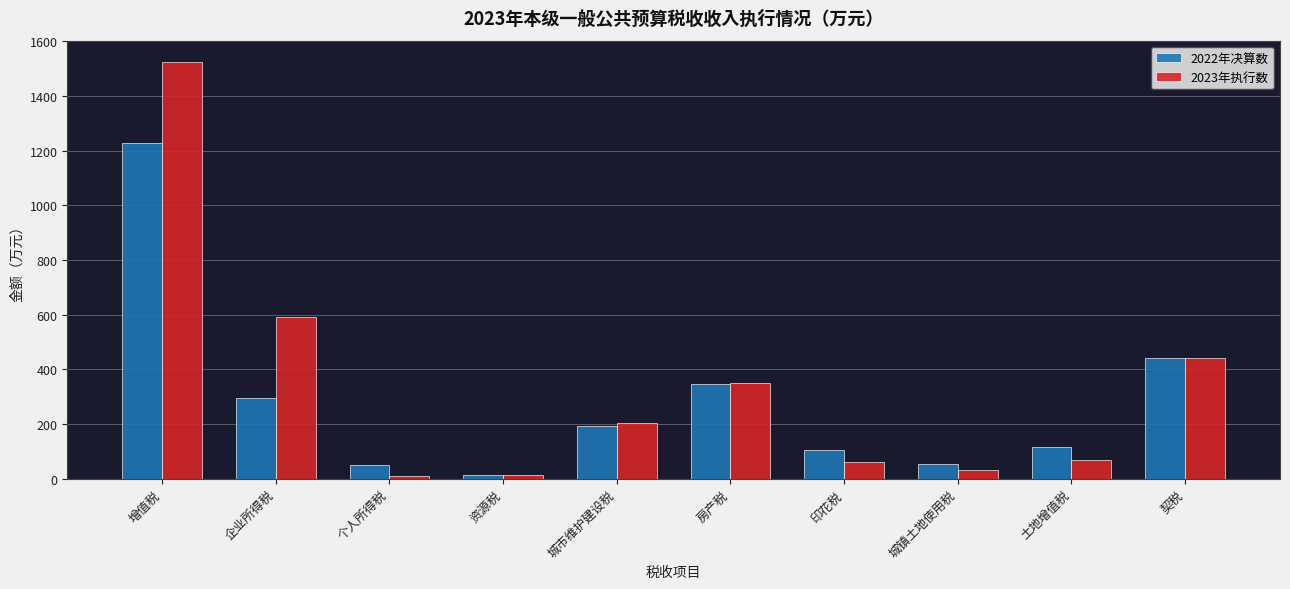

What is the maximum value for 2022年决算数?

1227